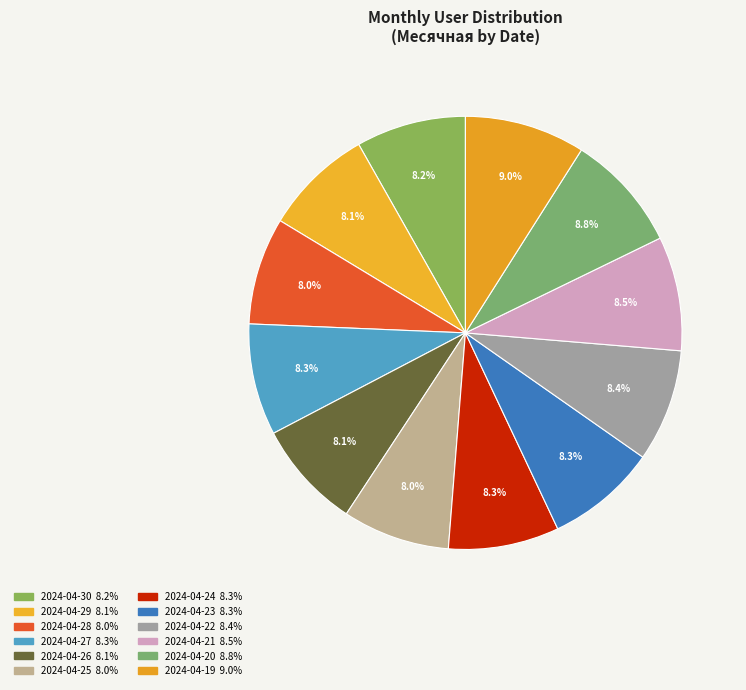

Do 2024-04-22 and 2024-04-26 together represent more than half of the pie?

No